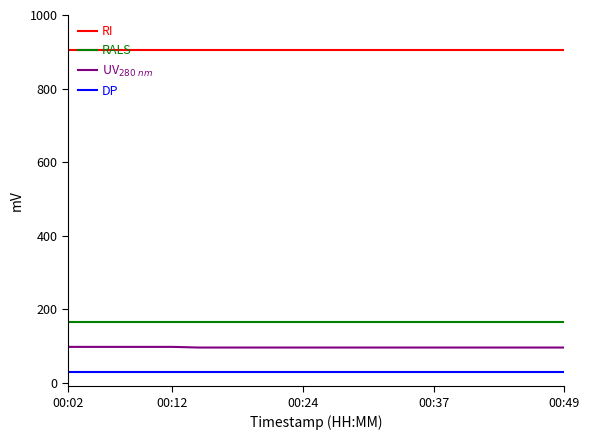

What is the minimum value shown in the chart?

30.0